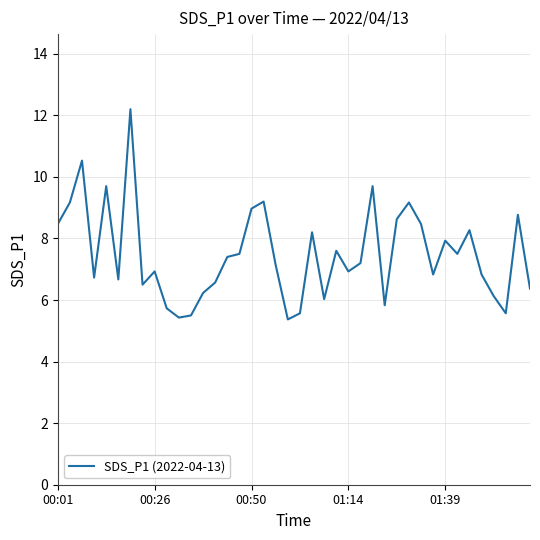

What is the smallest value displayed?

5.4